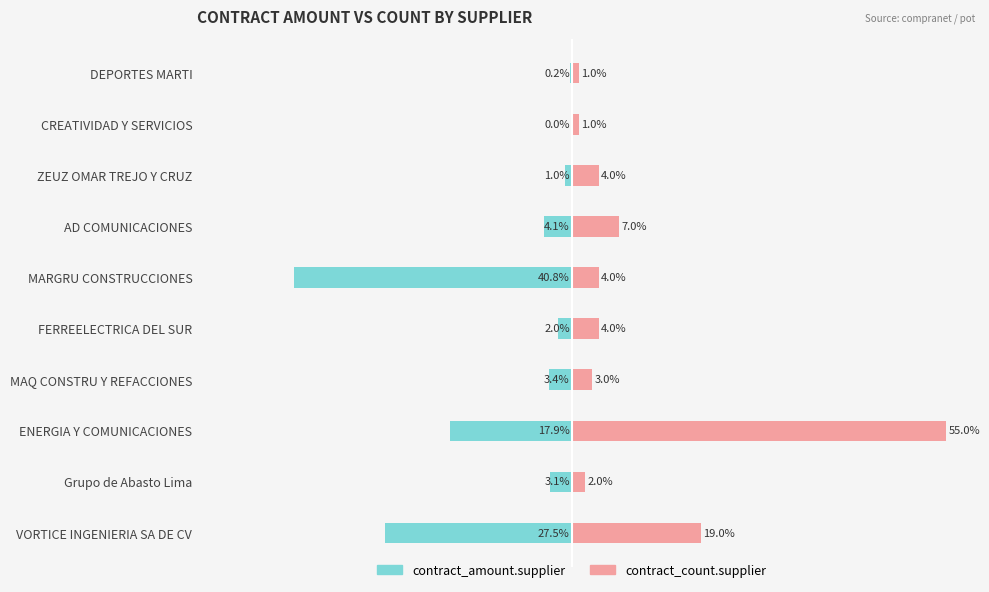

What is the minimum value shown in the chart?

-40.8